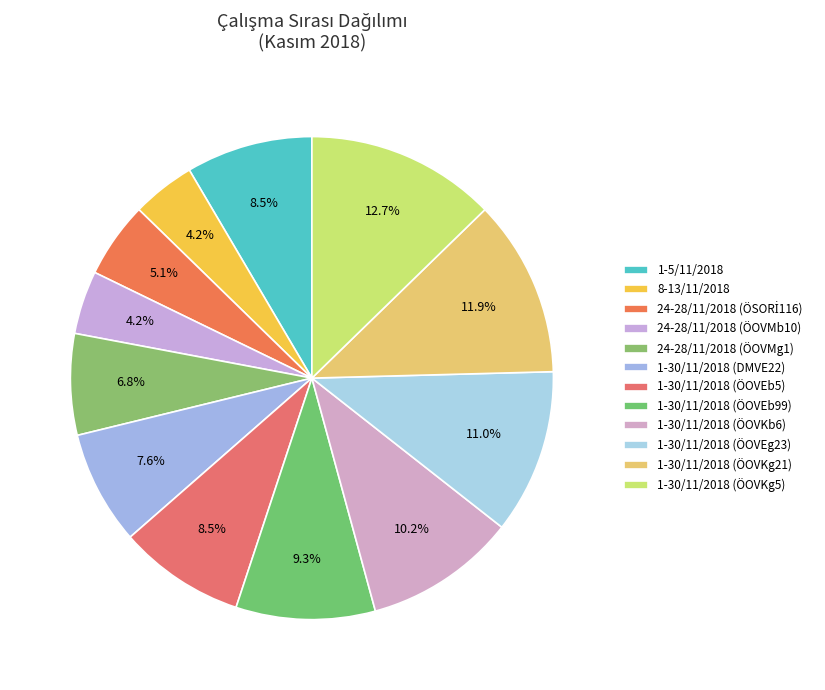

Is there a majority slice in this chart?

No